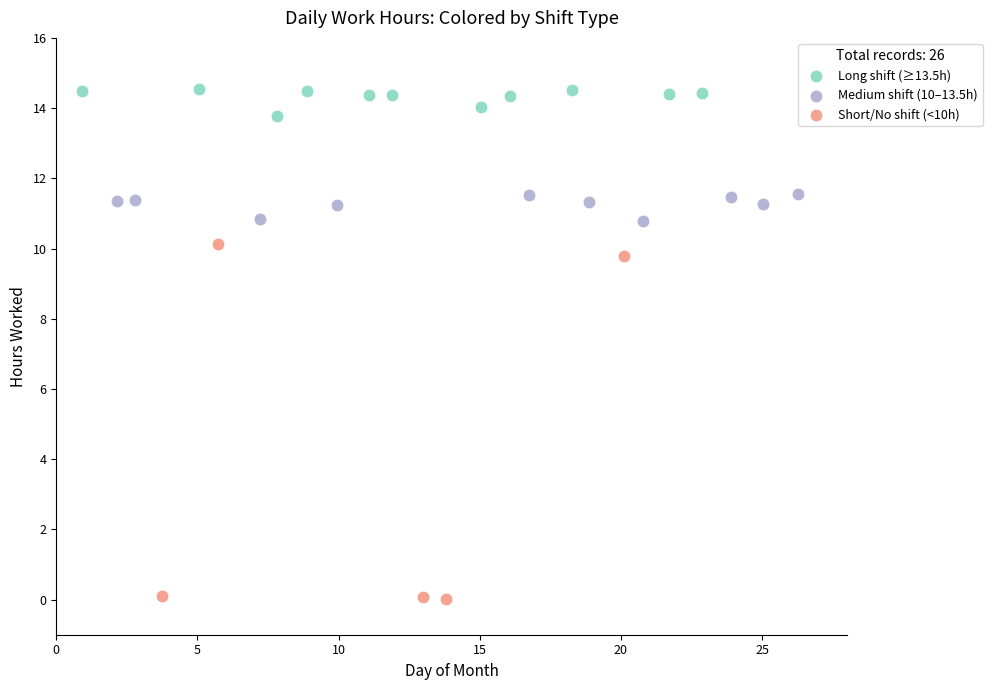

Which series reaches the maximum Y coordinate?

Long shift (≥13.5h)